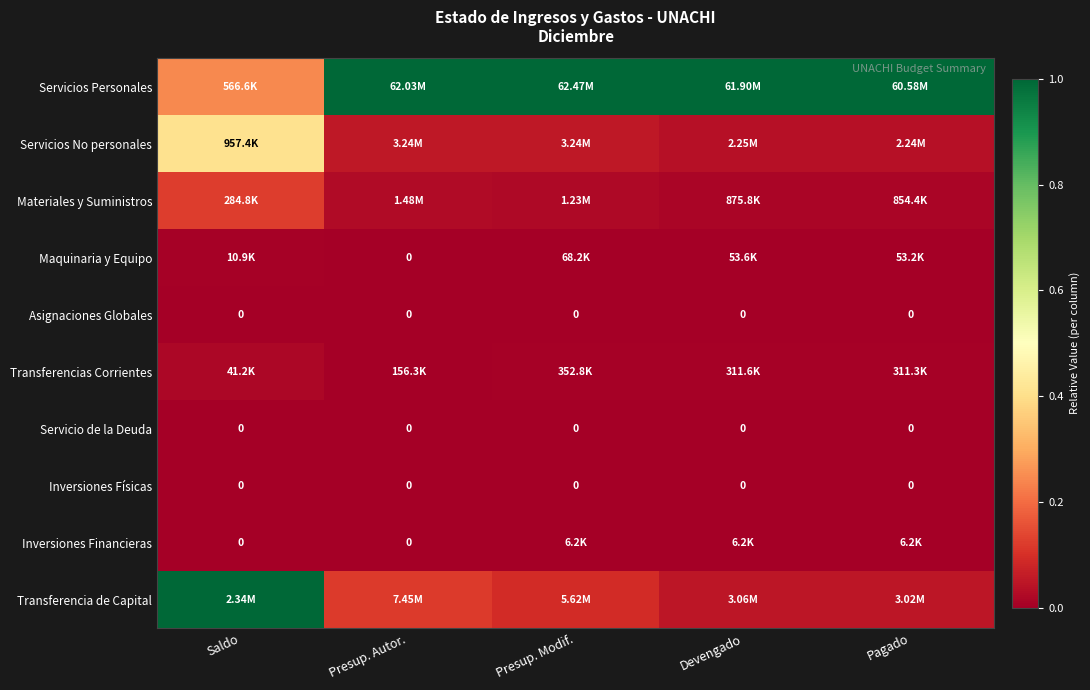

The value of Materiales y Suministros at Saldo is 0.2. True or false?

False